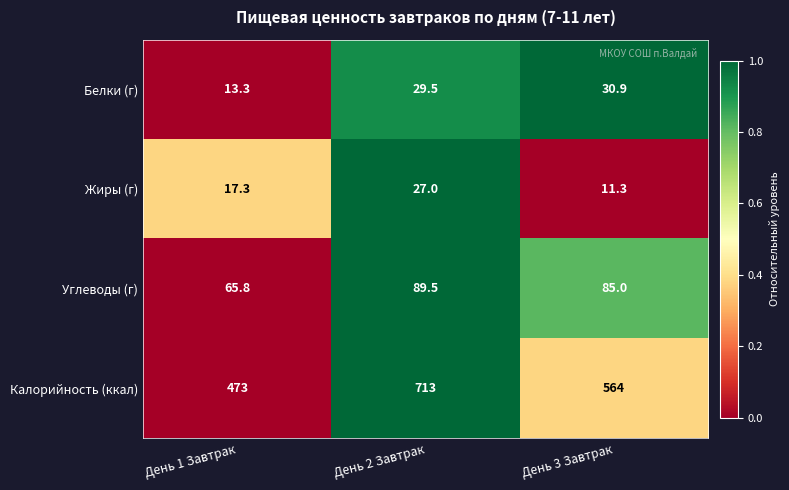

How many data points in Белки (г) are above 29?

2